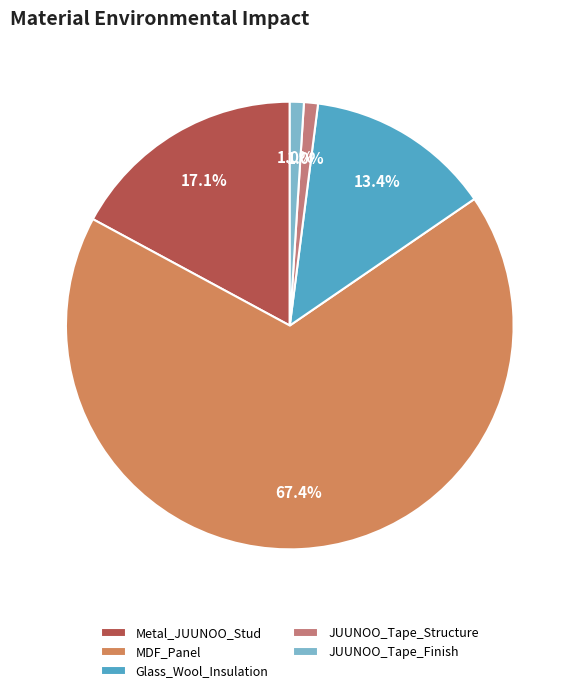

What percentage is the JUUNOO_Tape_Structure slice, to the nearest percent?

1%